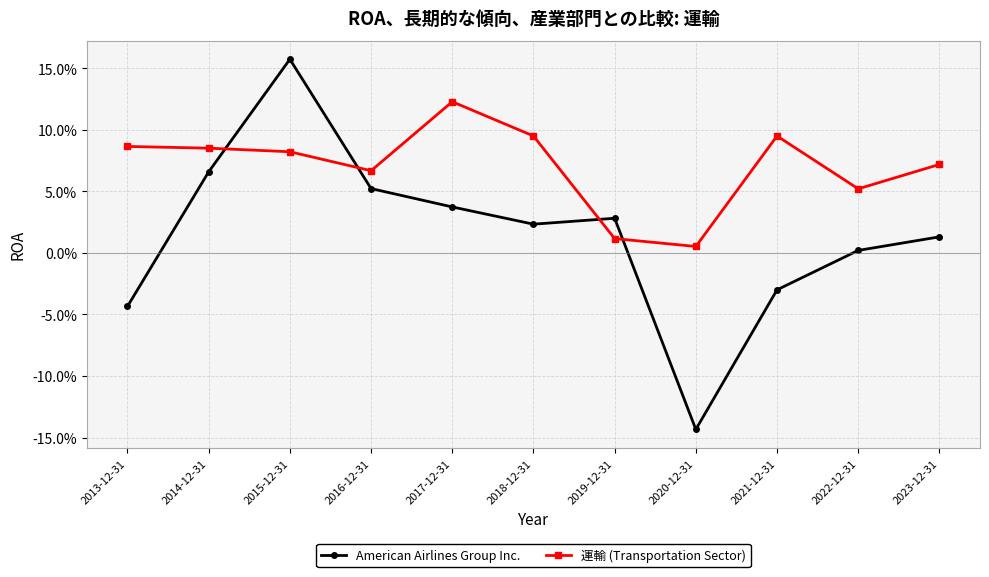

What is the spread (max minus min) of values at 2017-12-31?

0.1